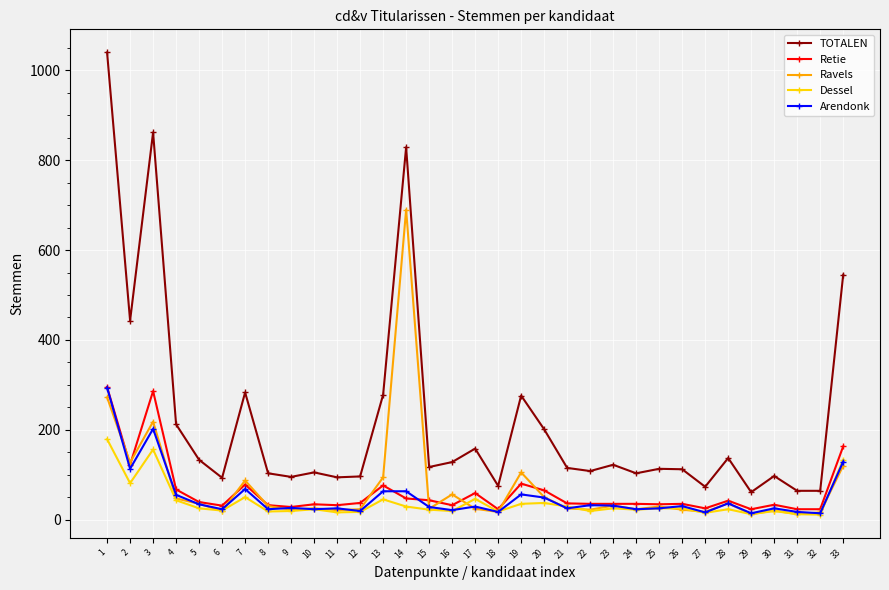

At which category does Arendonk reach its first local valley?

2